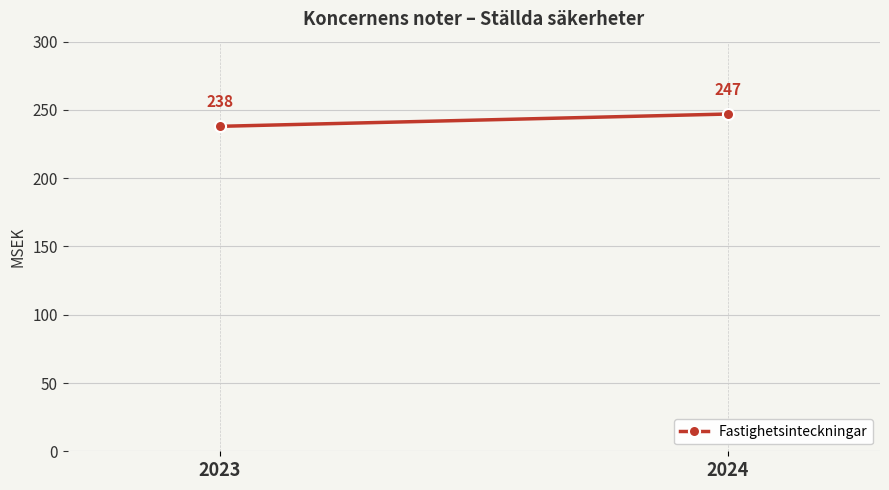

How many lines are shown in the chart?

1